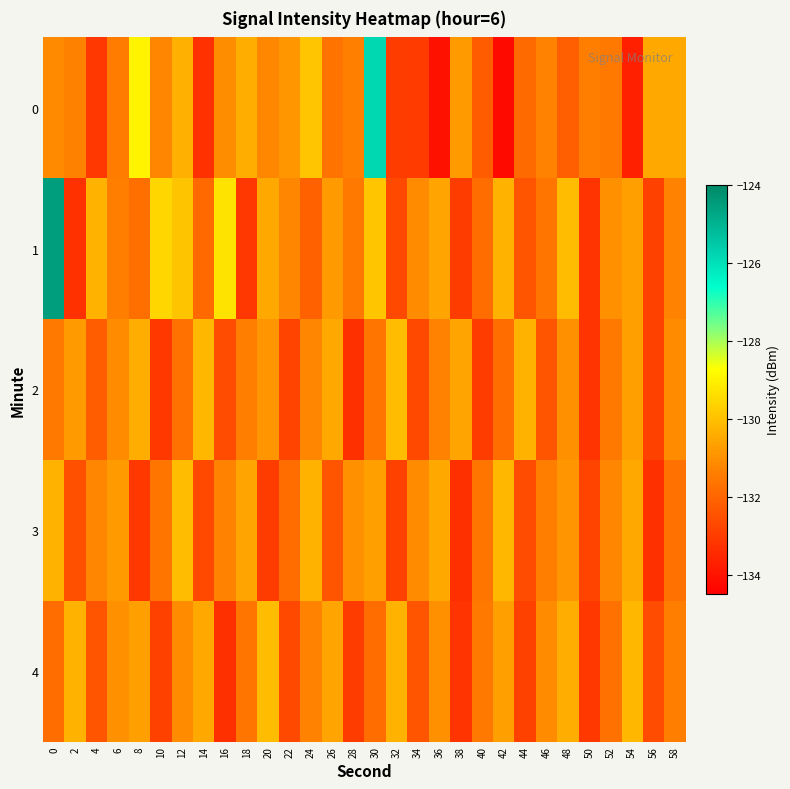

Reading left to right, what are all the values shown in this chart?

0: 0=-131.1	2=-131.3	4=-133.1	6=-131.4	8=-129.0	10=-131.2	12=-130.3	14=-133.3	16=-131.1	18=-130.4	20=-131.2	22=-130.9	24=-129.9	26=-131.7	28=-131.3	30=-125.8	32=-133.0	34=-133.0	36=-134.1	38=-130.8	40=-132.2	42=-134.2	44=-131.9	46=-131.3	48=-132.2	50=-131.4	52=-131.5	54=-133.7	56=-130.5	58=-130.5
1: 0=-124.5	2=-133.3	4=-130.3	6=-131.4	8=-131.8	10=-129.6	12=-129.9	14=-131.9	16=-129.3	18=-133.1	20=-130.5	22=-131.2	24=-132.1	26=-130.8	28=-131.5	30=-129.9	32=-132.7	34=-131.1	36=-130.6	38=-133.0	40=-131.8	42=-130.3	44=-132.4	46=-131.6	48=-130.1	50=-133.2	52=-131.0	54=-130.7	56=-132.9	58=-131.3
2: 0=-131.5	2=-130.8	4=-132.2	6=-131.1	8=-130.4	10=-133.1	12=-131.7	14=-130.2	16=-132.6	18=-131.4	20=-130.9	22=-132.8	24=-131.2	26=-130.5	28=-133.3	30=-131.6	32=-130.1	34=-132.7	36=-131.3	38=-130.6	40=-133.0	42=-131.8	44=-130.3	46=-132.4	48=-131.0	50=-133.2	52=-131.5	54=-130.7	56=-132.9	58=-131.1
3: 0=-130.3	2=-132.5	4=-131.2	6=-130.8	8=-133.1	10=-131.6	12=-130.1	14=-132.7	16=-131.3	18=-130.6	20=-133.0	22=-131.8	24=-130.3	26=-132.4	28=-131.0	30=-130.7	32=-132.9	34=-131.1	36=-130.5	38=-133.3	40=-131.6	42=-130.2	44=-132.6	46=-131.4	48=-130.9	50=-132.8	52=-131.2	54=-130.5	56=-133.3	58=-131.7
4: 0=-131.8	2=-130.3	4=-132.4	6=-131.0	8=-130.7	10=-132.9	12=-131.1	14=-130.5	16=-133.3	18=-131.6	20=-130.1	22=-132.7	24=-131.3	26=-130.6	28=-133.0	30=-131.8	32=-130.3	34=-132.4	36=-131.0	38=-133.2	40=-131.5	42=-130.7	44=-132.9	46=-131.1	48=-130.4	50=-133.1	52=-131.7	54=-130.2	56=-132.6	58=-131.4